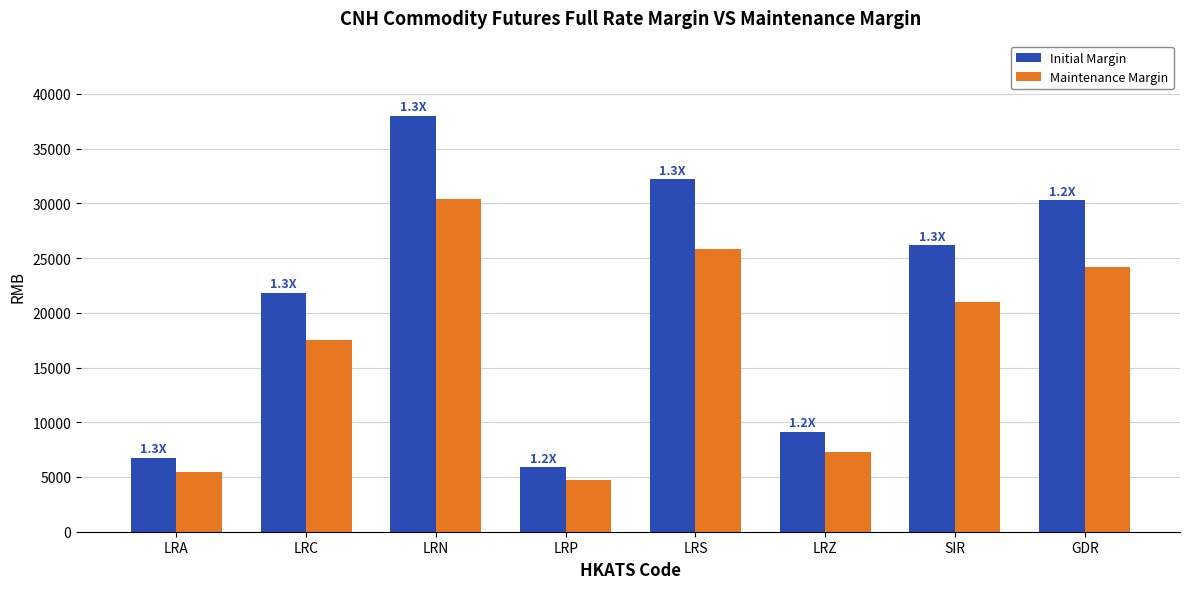

What is the spread (max minus min) of values at LRA?

1354